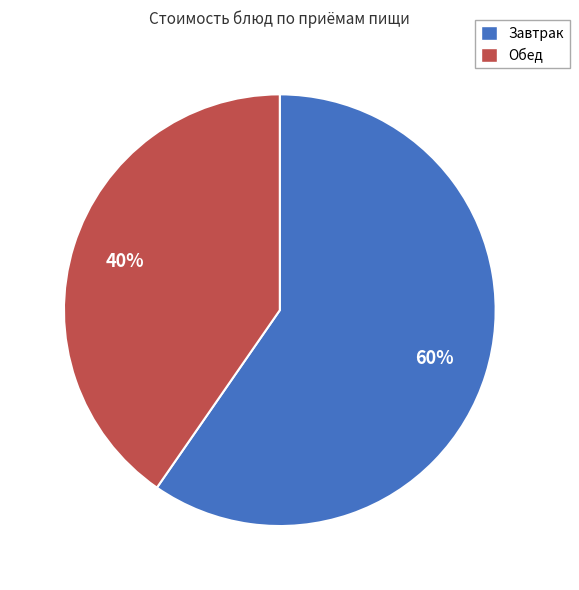

To the nearest percent, what is the average slice percentage?

50%